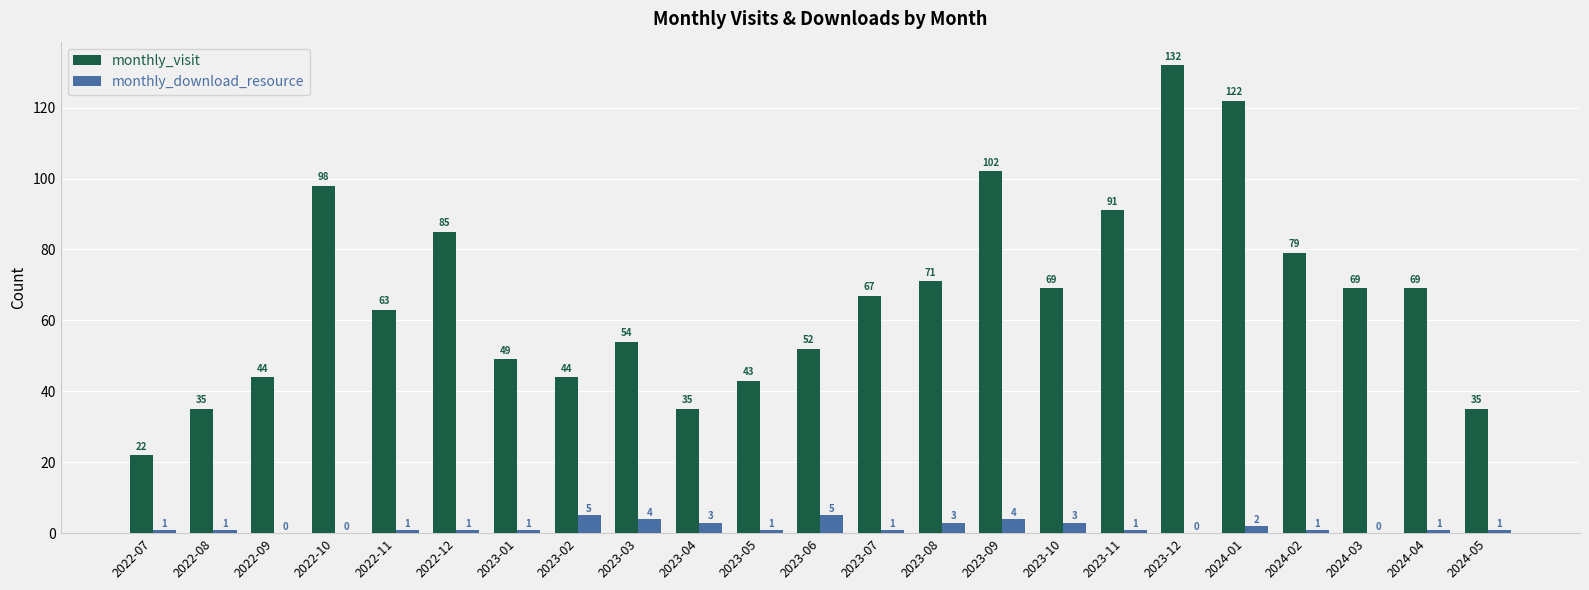

Which series changed the most between 2022-12 and 2023-10?

monthly_visit